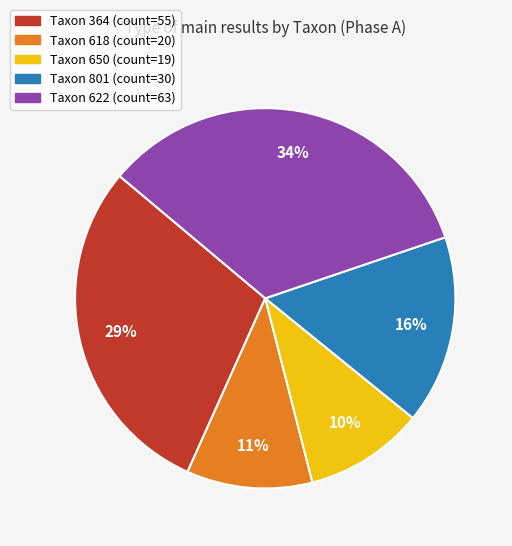

Which has a higher value, Taxon 364 (count=55) or Taxon 650 (count=19)?

Taxon 364 (count=55)